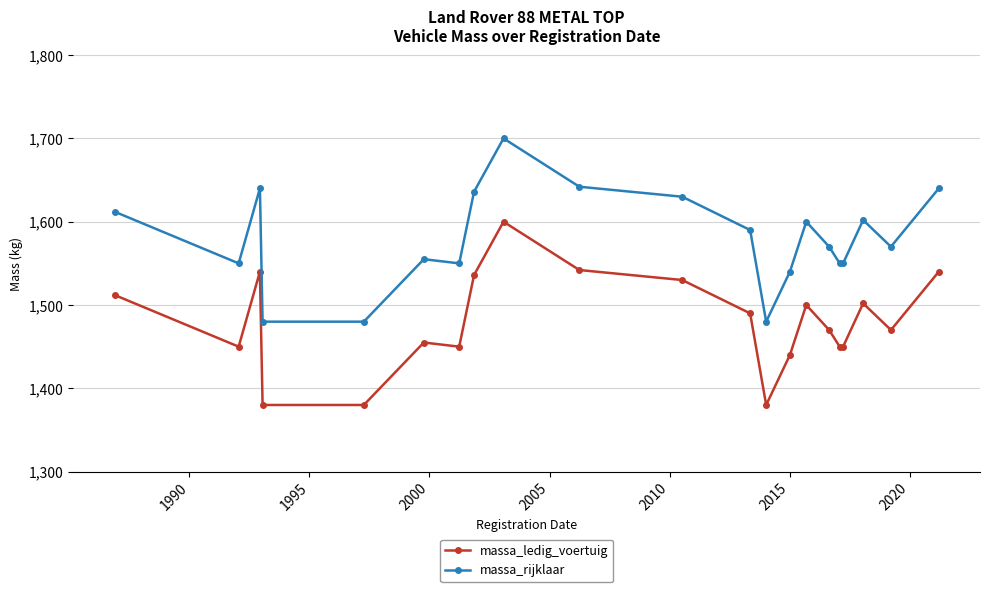

What is the average value of the massa_ledig_voertuig series?

1479